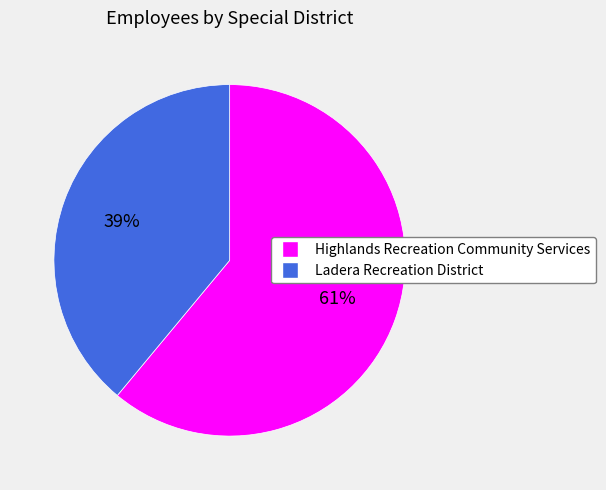

The Highlands Recreation Community Services slice represents 61% of the pie. True or false?

True